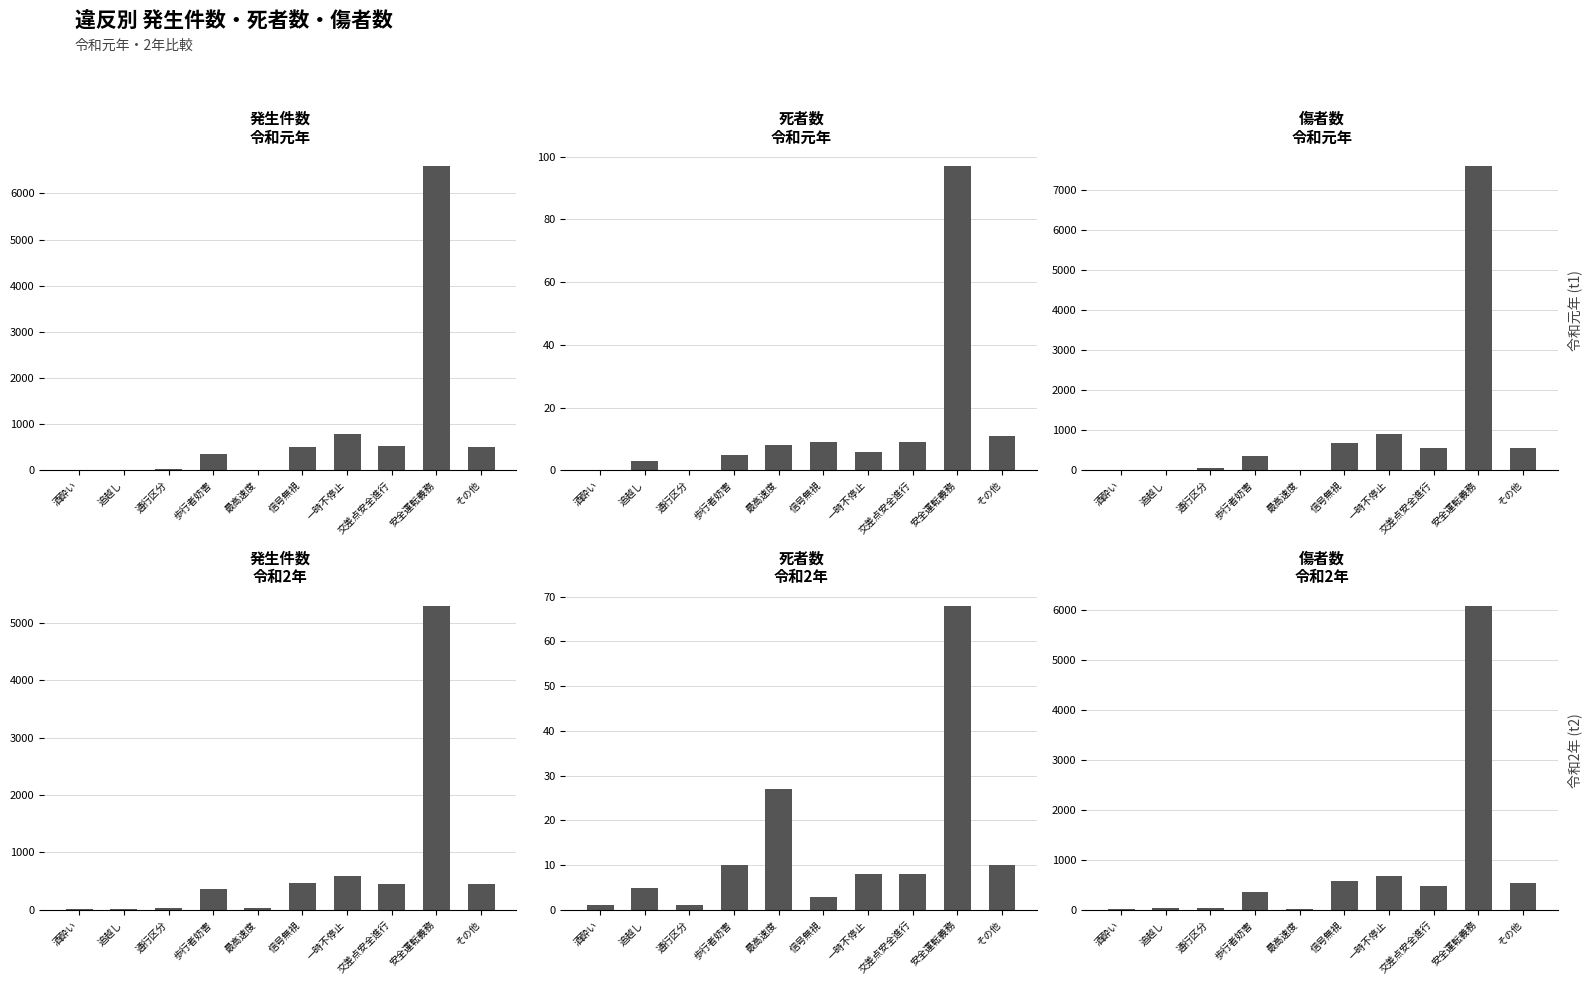

How many data points in 発生件数_令和2年 are above 444?

4